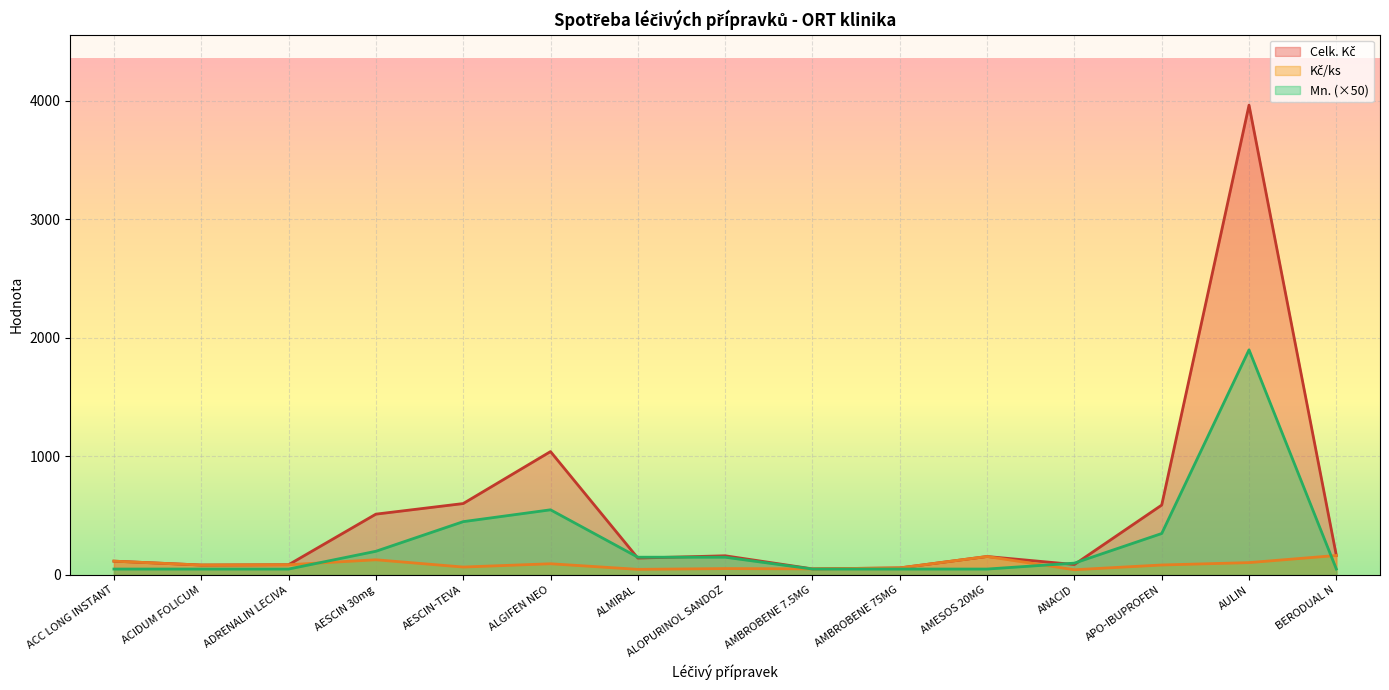

Rank the series at ACIDUM FOLICUM from highest to lowest value.

Celk. Kč, Kč/ks, Mn.